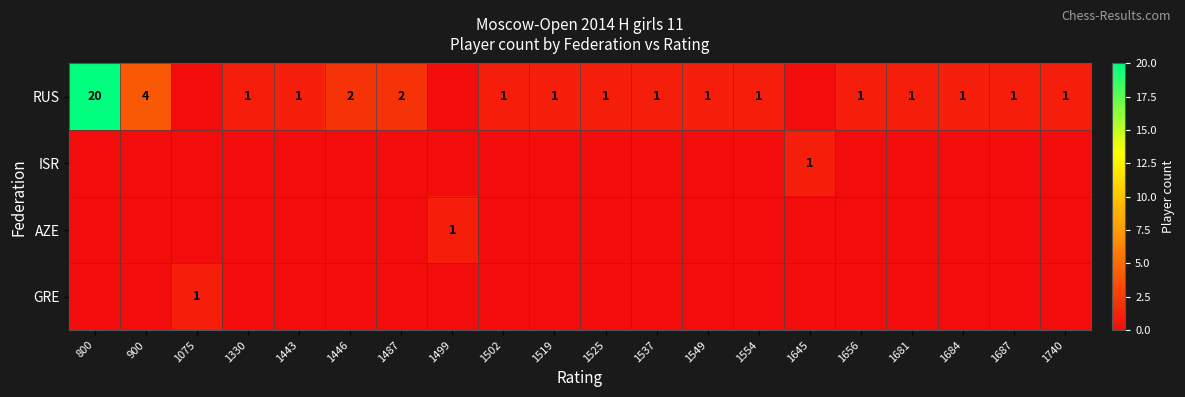

True or false: RUS has a value of 0 at 1684.

False